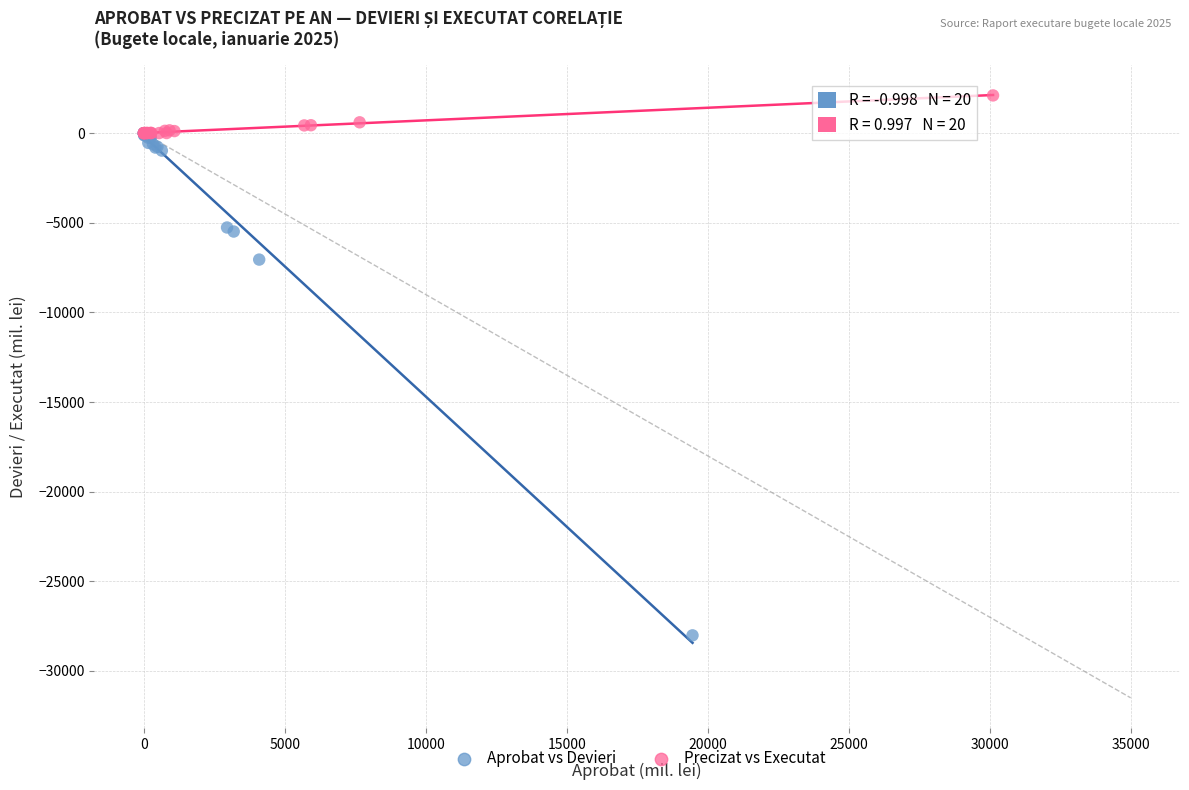

Which series has the largest Y range (max minus min)?

Aprobat vs Devieri